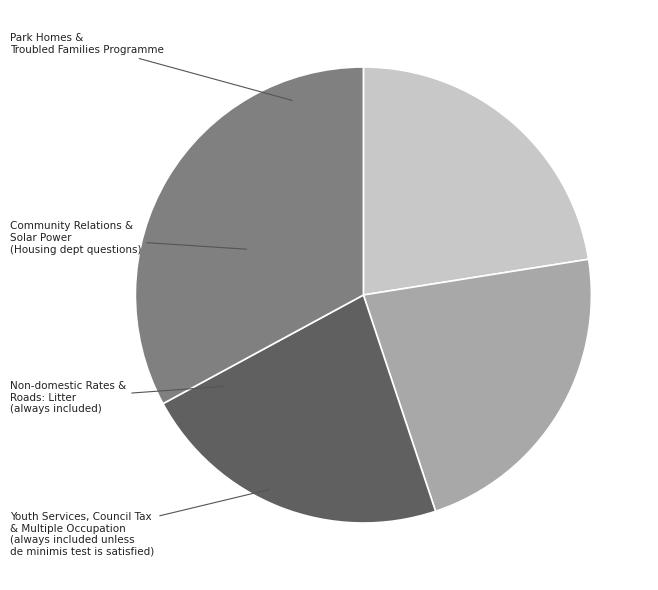

What is the largest slice in the pie chart?

Youth Services, Council Tax & Multiple Occupation